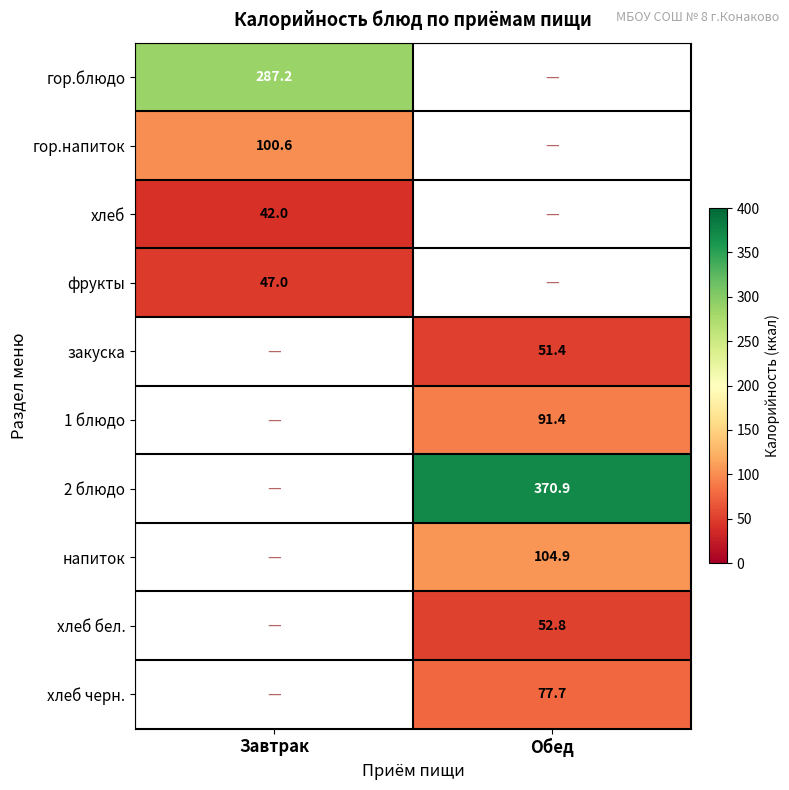

Count the number of data series in this chart.

10